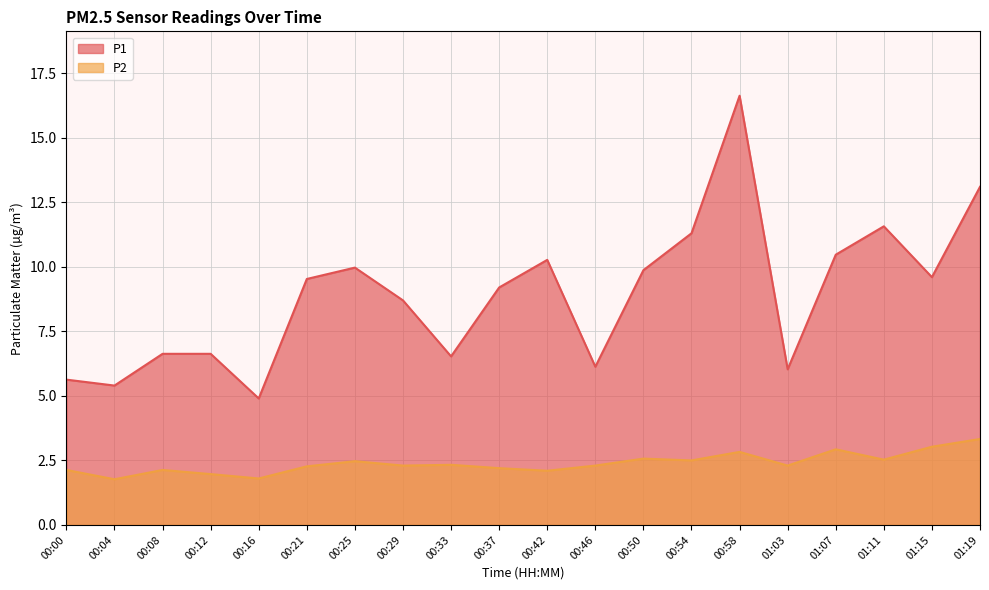

At which category does P1 reach its first local valley?

00:04